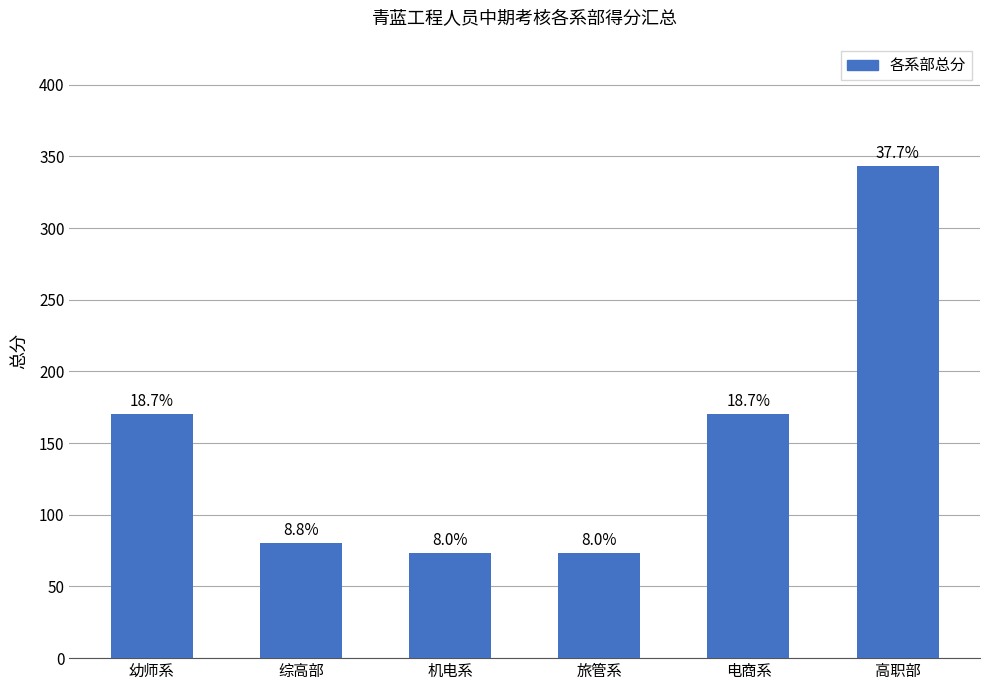

How many bars are there in total?

6